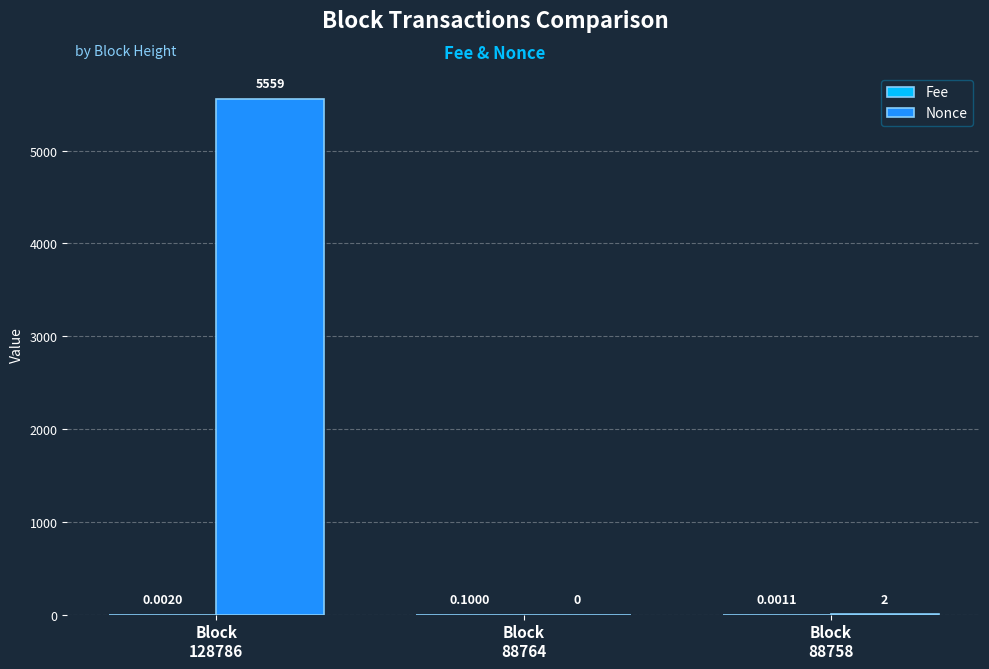

What is the greatest value displayed?

5559.0